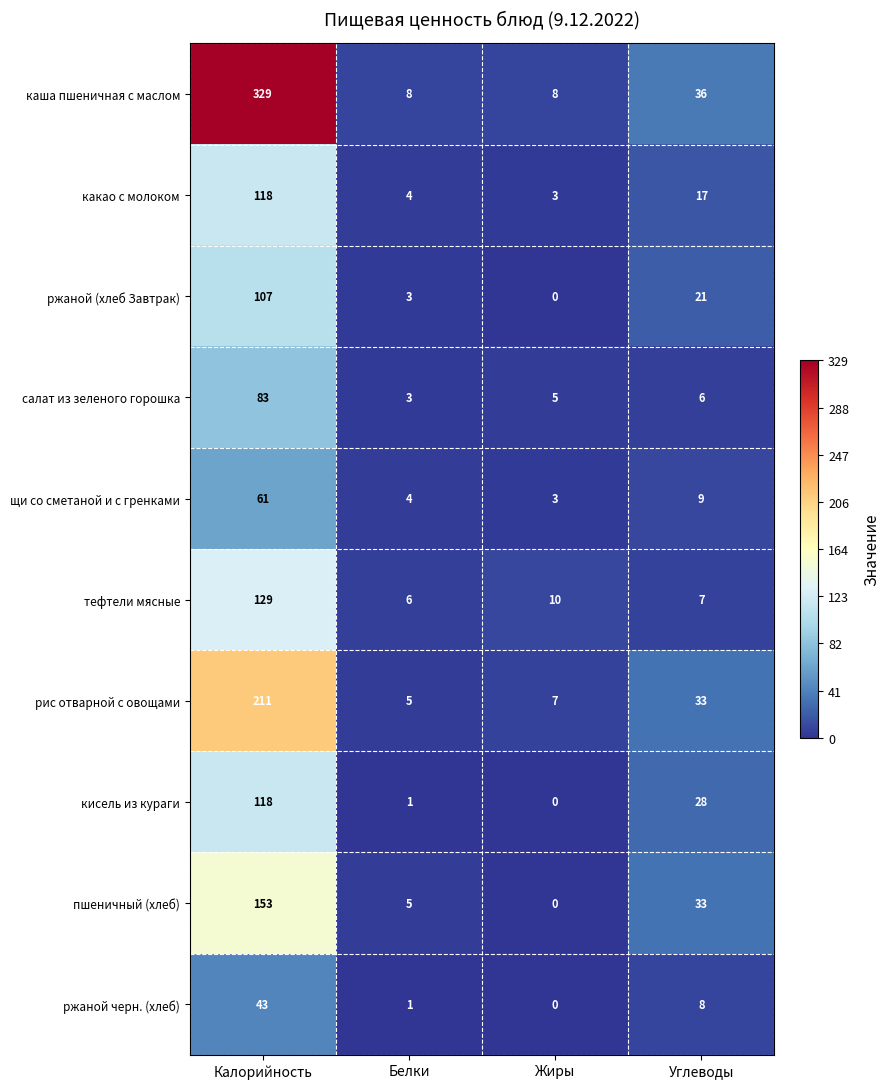

What is the difference between the maximum and second lowest values in the ржаной (хлеб Завтрак) series?

104